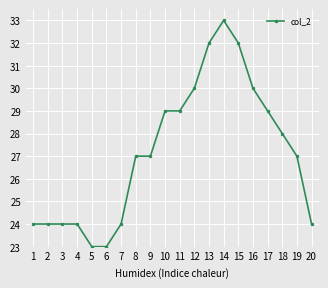

Which label corresponds to the largest value in the chart?

14